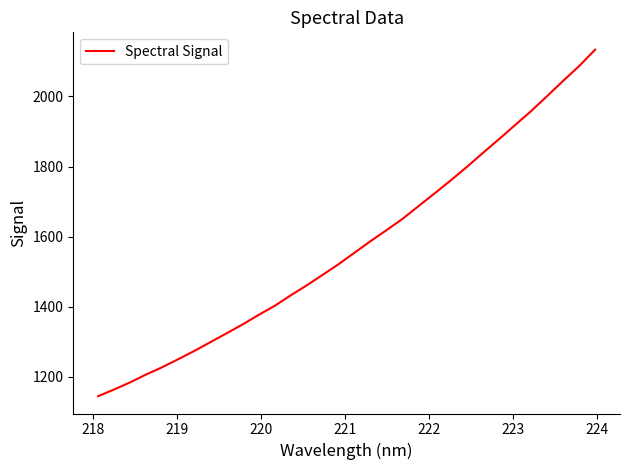

What is the maximum value shown in the chart?

2133.5